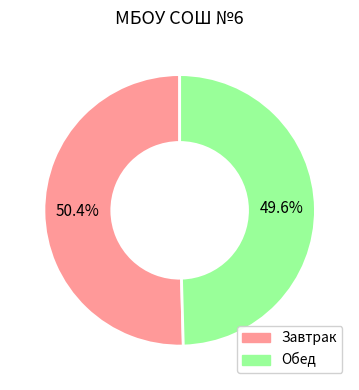

Is there any slice that represents more than half of the pie?

Yes